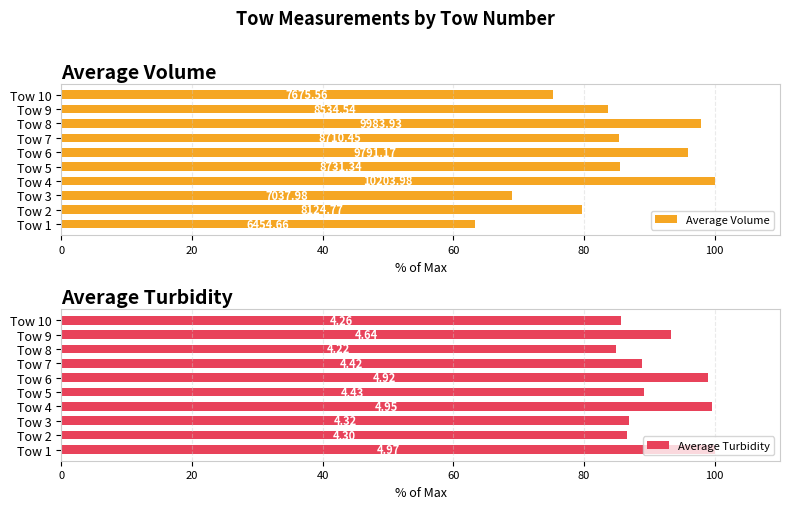

What are all the series names shown in the legend?

Average Volume, Average Turbidity